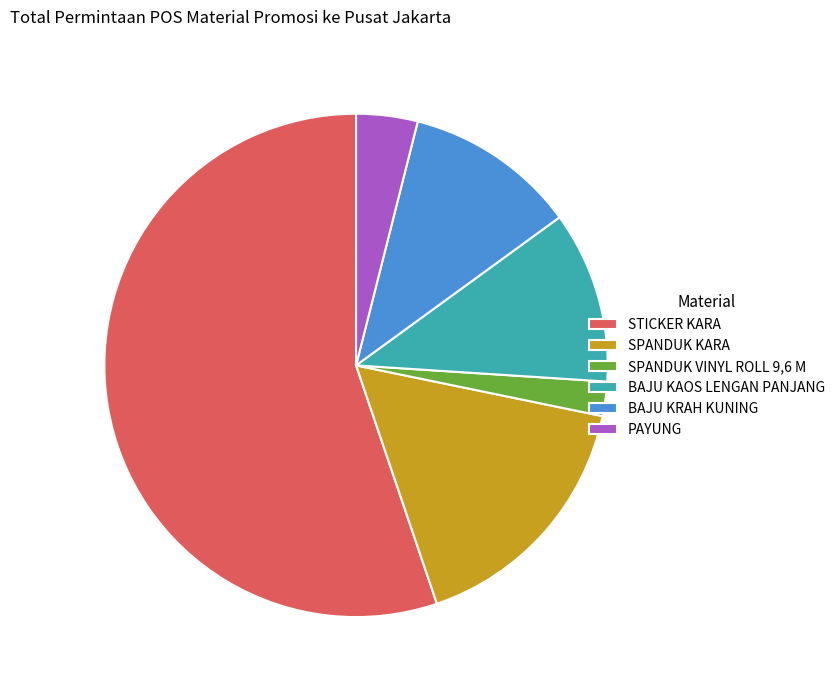

What is the ratio of the value at STICKER KARA to the value at BAJU KRAH KUNING?

5.0